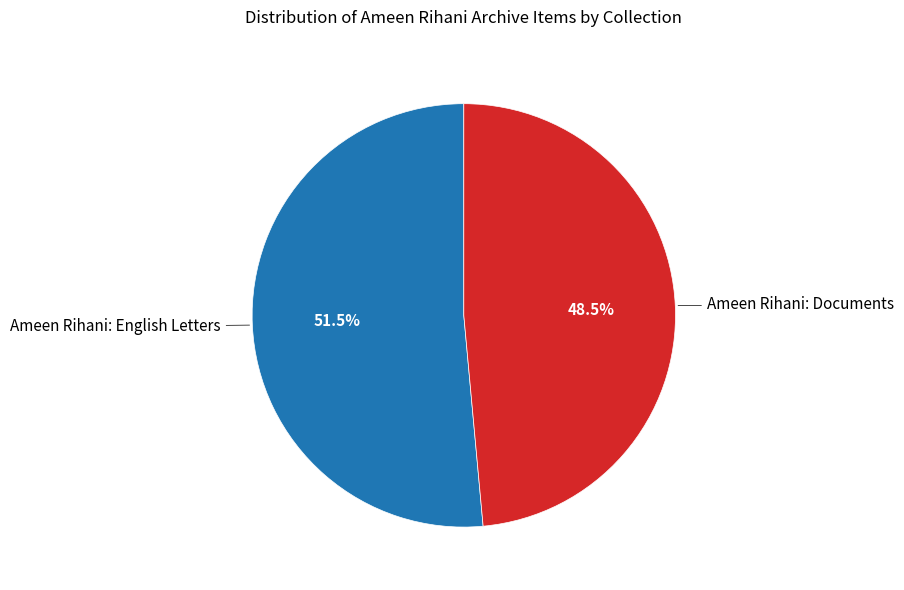

To the nearest percent, what is the difference between the Ameen Rihani: English Letters and Ameen Rihani: Documents slice percentages?

3%